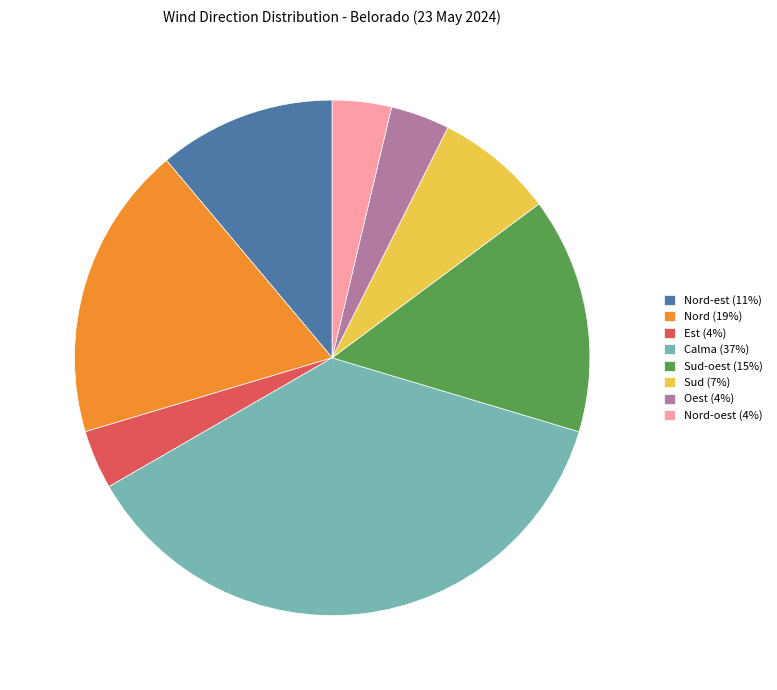

What is the ratio of the value at Nord-est (11%) to the value at Oest (4%)?

3.0